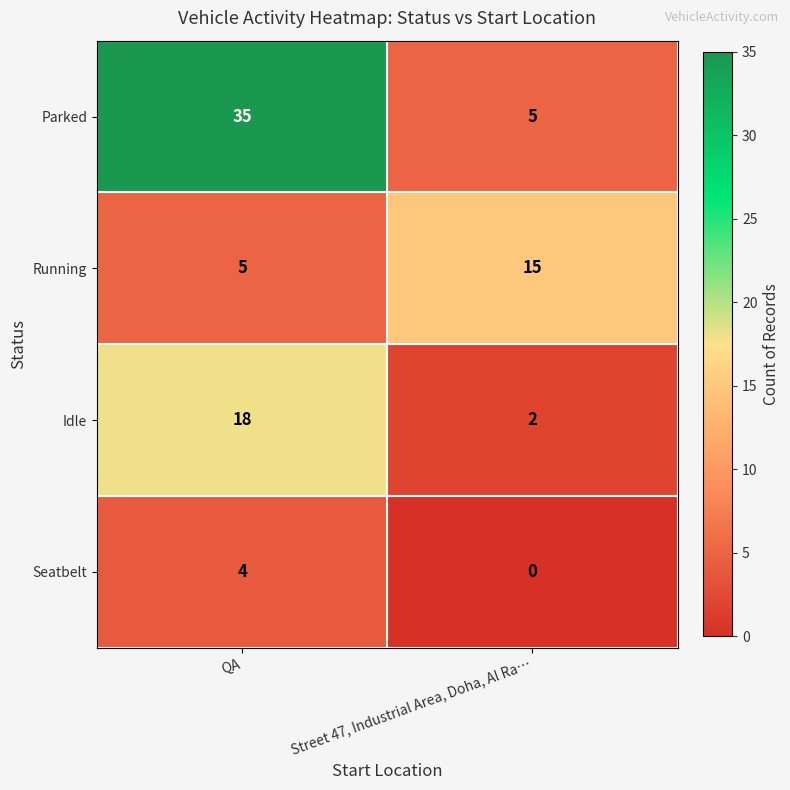

What is the sum of all Seatbelt values?

4